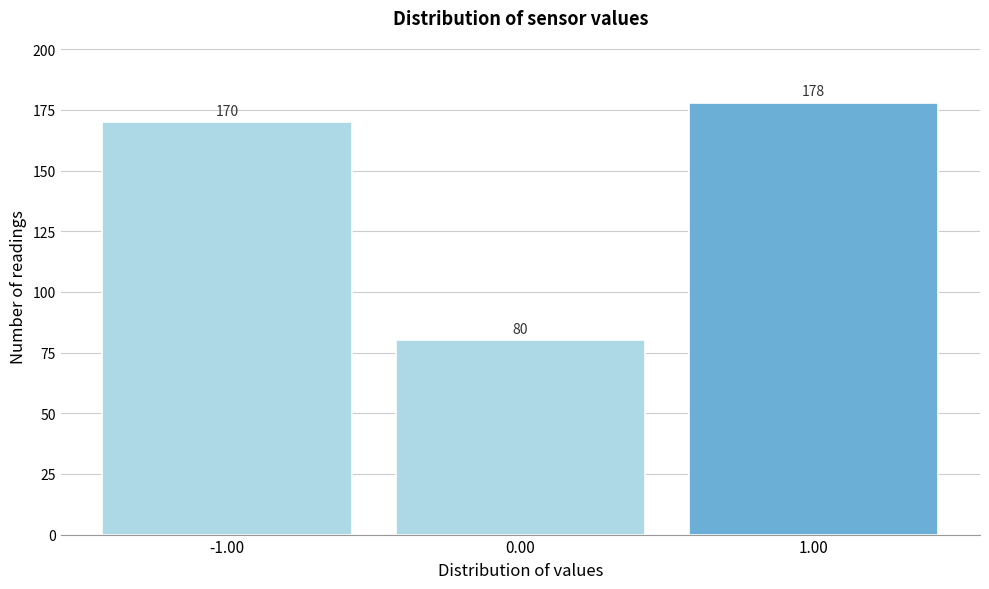

Reading left to right, extract all data points from this chart.

-1.00=170	0.00=80	1.00=178